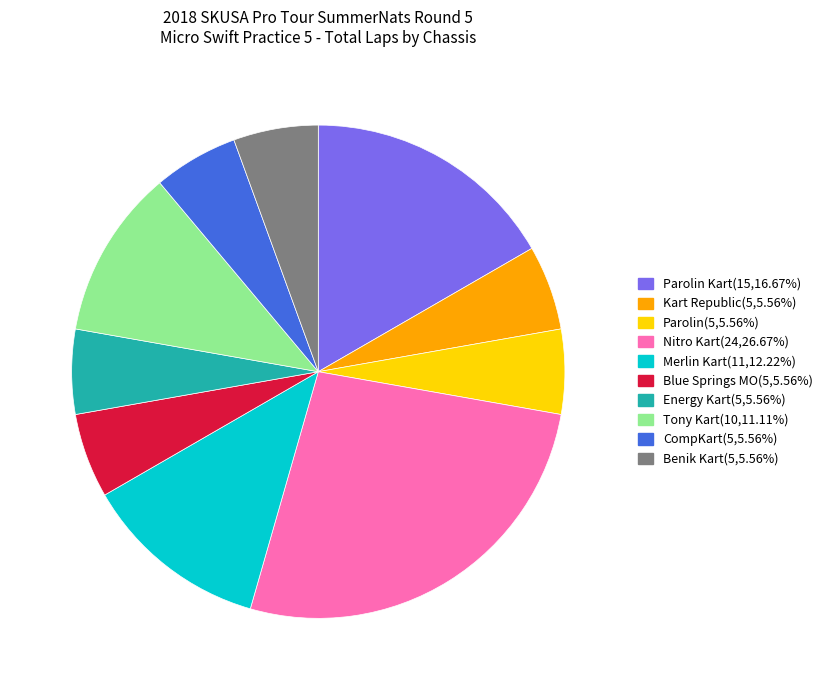

Is there a majority slice in this chart?

No